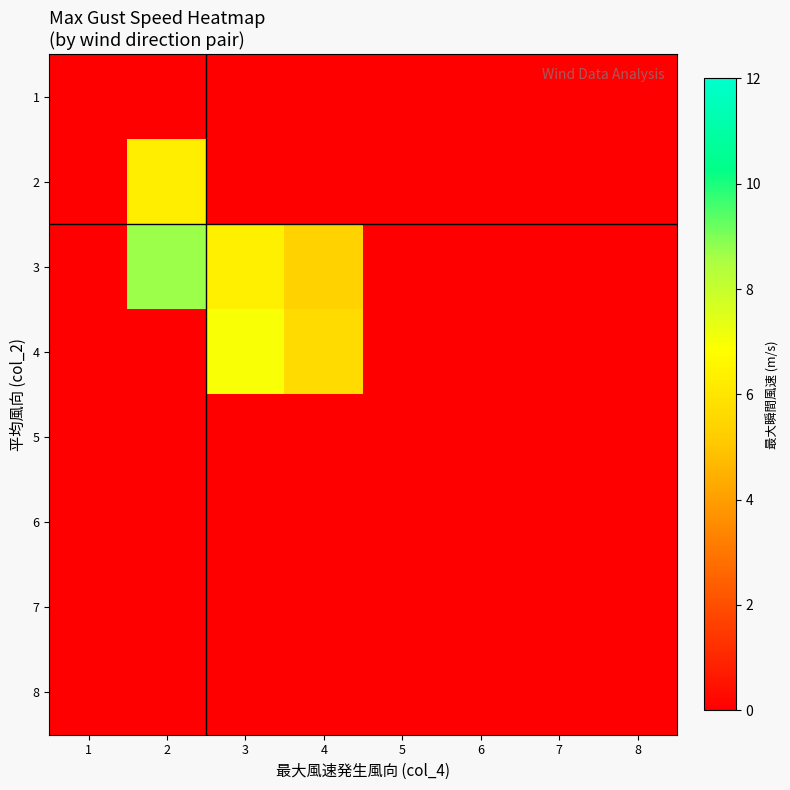

Which category has the lowest value across all series?

1